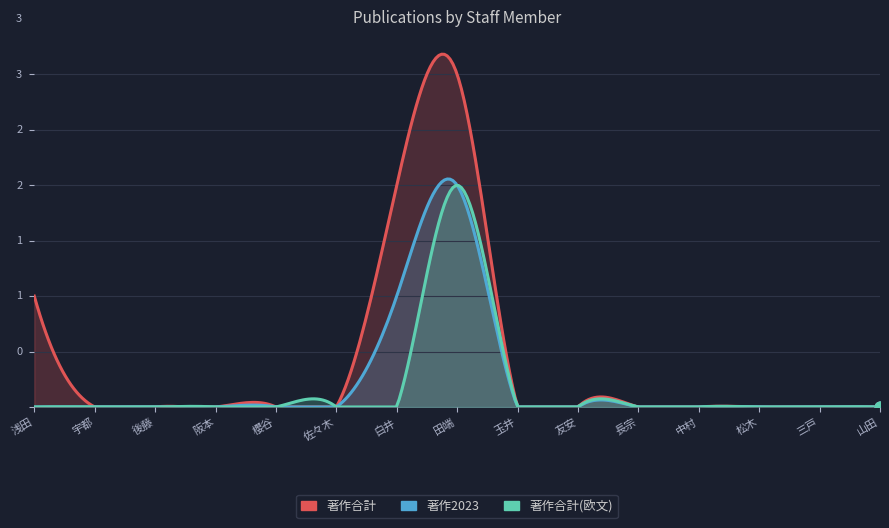

Is the value of 著作合計 at 後藤 greater than the value of 著作2023 at 後藤?

No